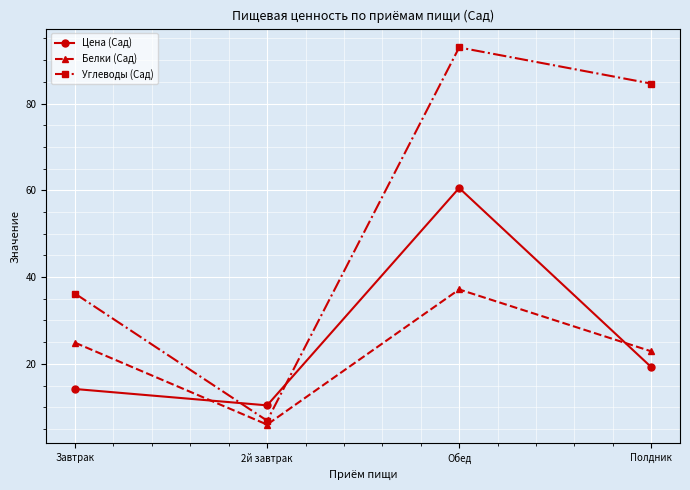

How many data points in Цена (Сад) are less than 19?

2